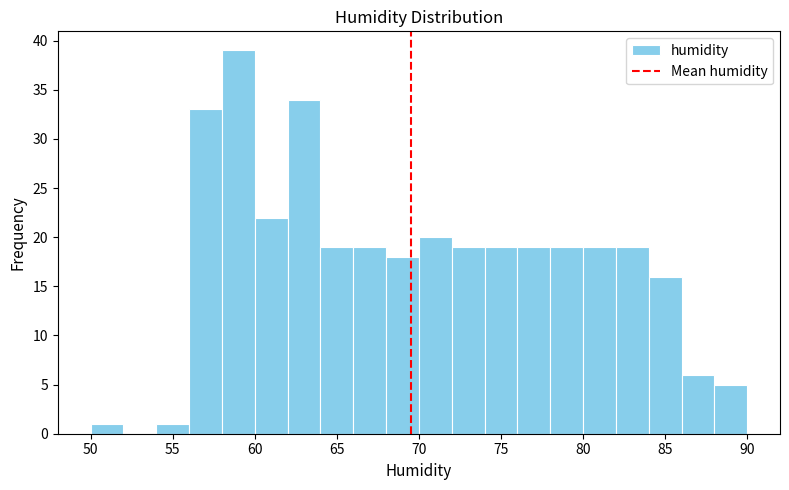

Which range on the x-axis has the tallest bar?

58 to 60